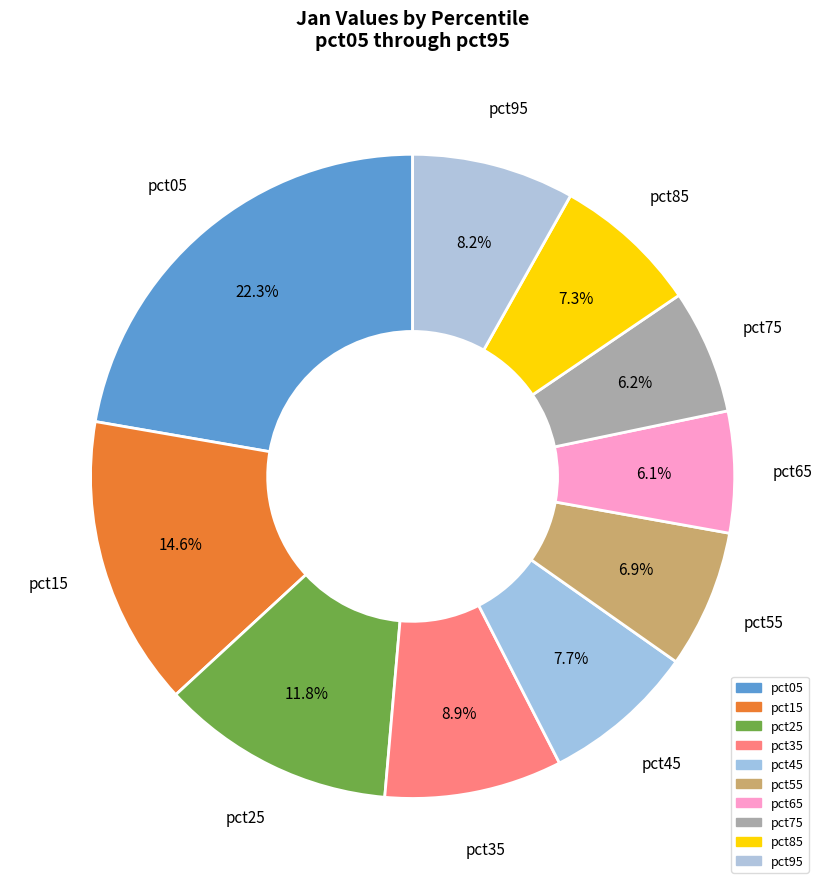

To the nearest percent, what portion does pct75 represent?

6%